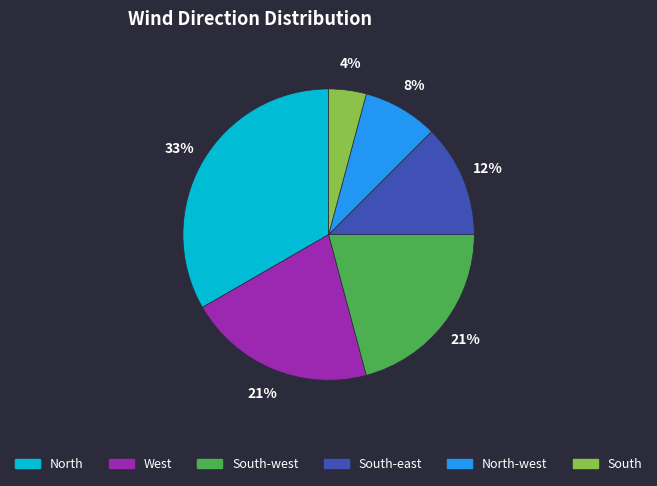

Does any single category account for the majority?

No